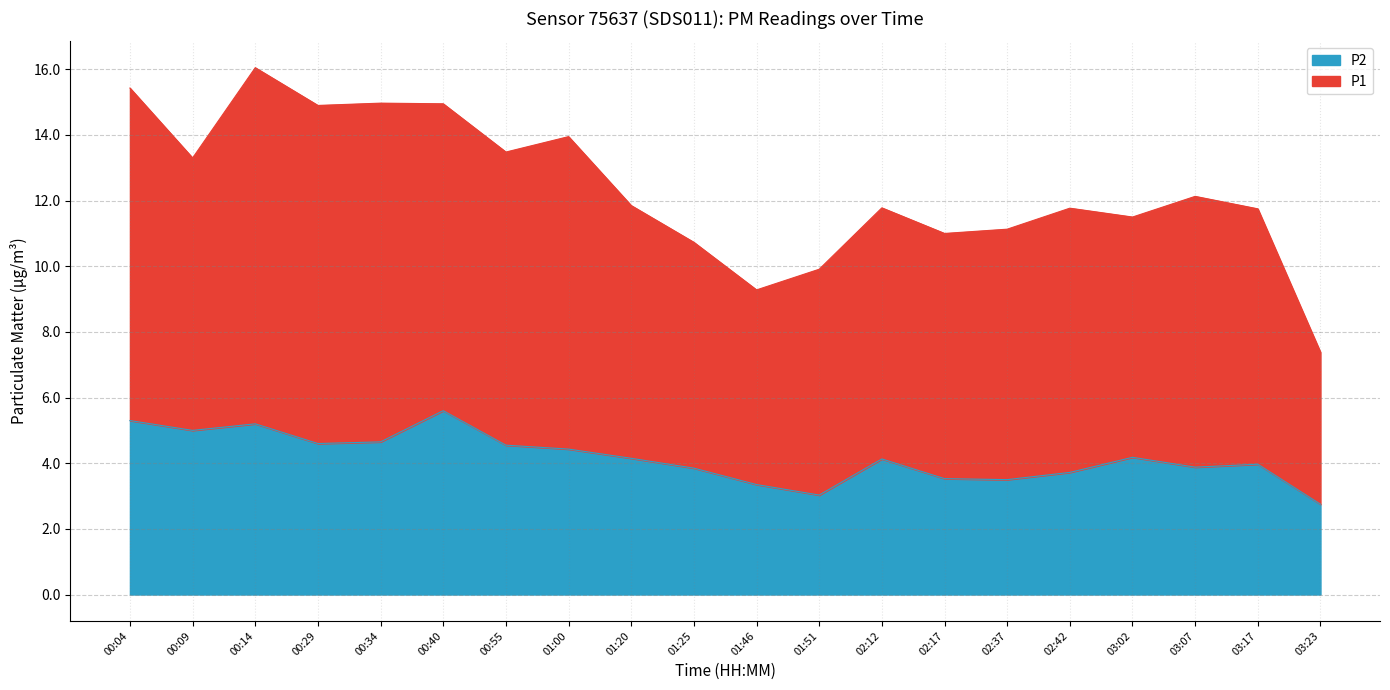

What is the label of the 1st point from the left?

00:04